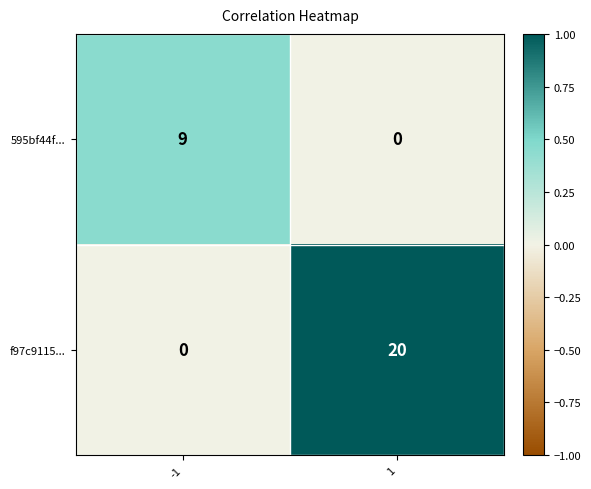

Reading right to left, transcribe all the data shown in this chart.

595bf44f...: 1=0	-1=9
f97c9115...: 1=20	-1=0